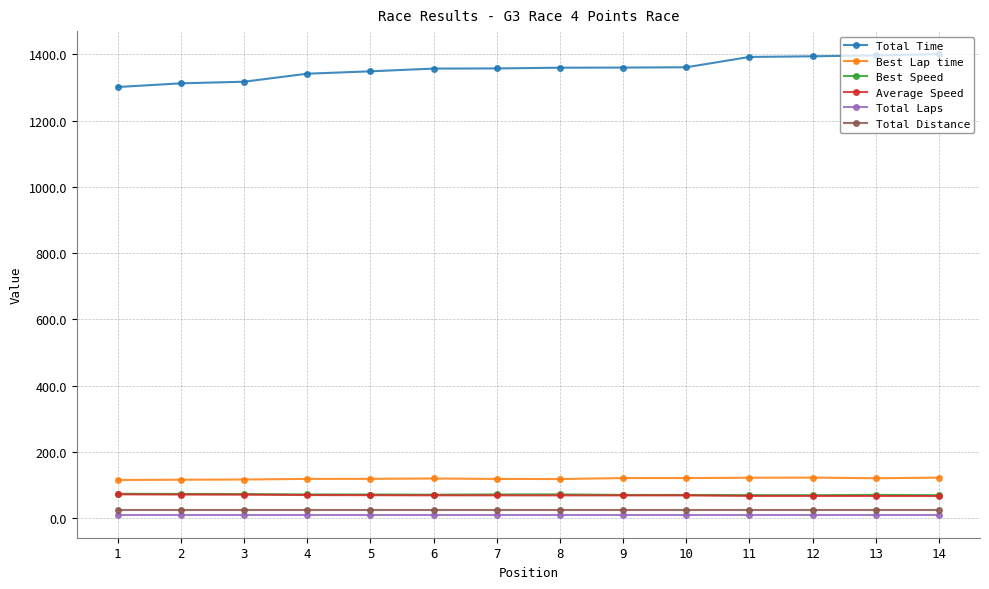

True or false: Best Speed and Total Distance cross at least once.

False